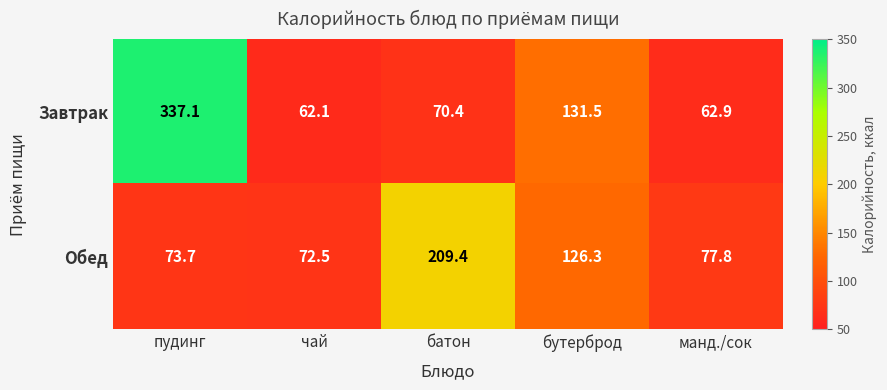

Read the Обед value at пудинг.

73.7